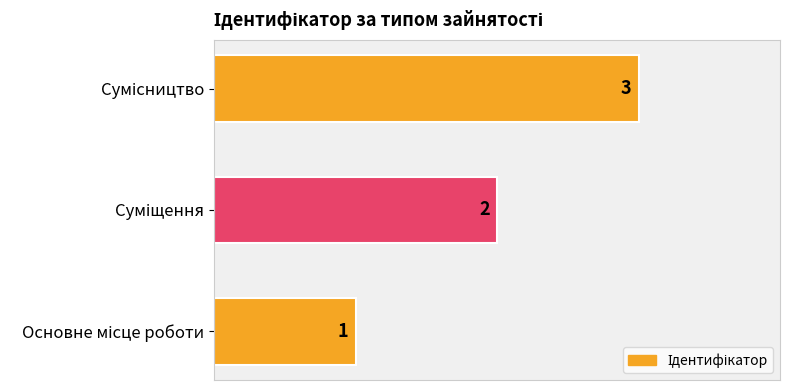

What is the maximum value shown in the chart?

3